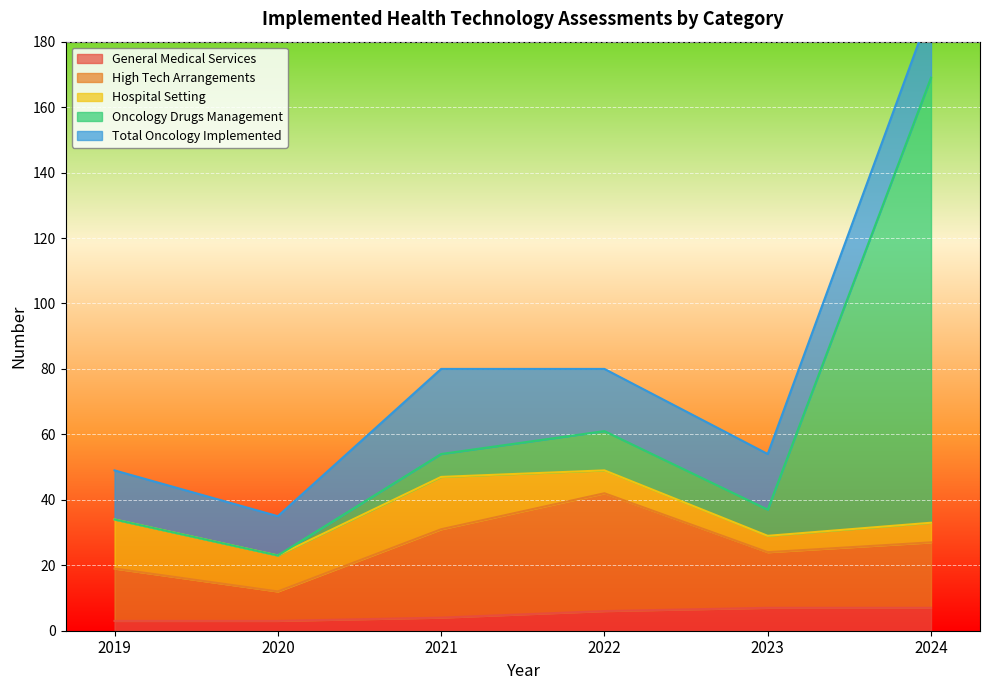

How many data points in Oncology Drugs Management are less than 54?

3